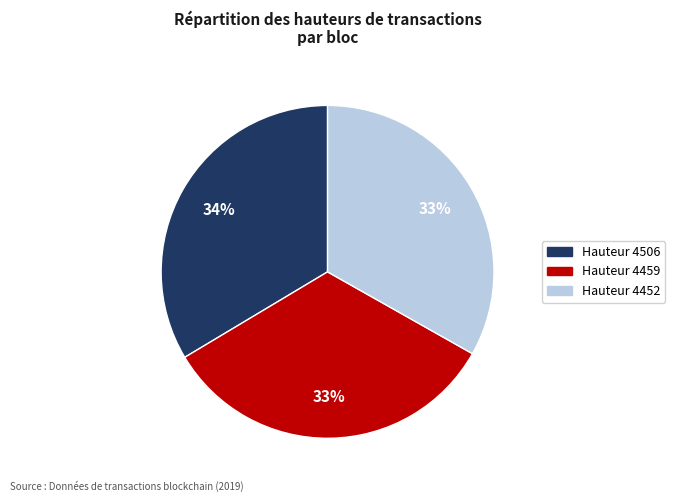

To the nearest percent, what percentage of the pie is Hauteur 4452?

33%